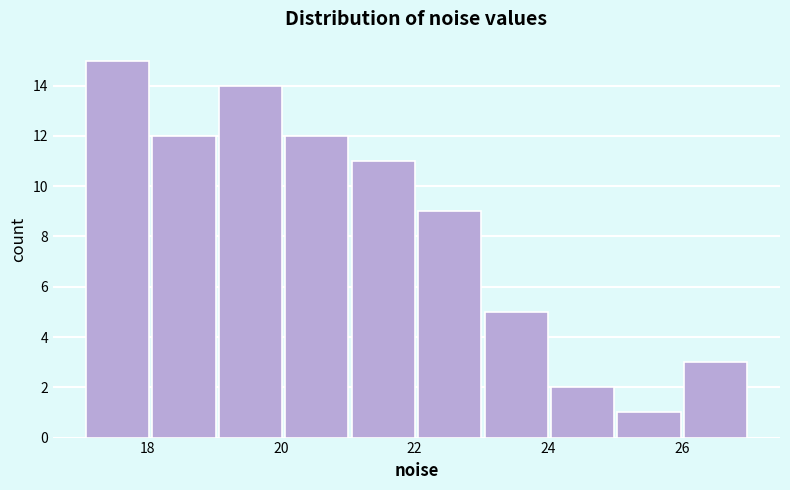

Reading left to right, list every bar in this chart as the range it spans on the x-axis followed by its height. Neither the bar edges nor the heights are printed on the chart, so give them approximately, as read against the axes.

17 to 18: 15
18 to 19: 12
19 to 20: 14
20 to 21: 12
21 to 22: 11
22 to 23: 9
23 to 24: 5
24 to 25: 2
25 to 26: 1
26 to 27: 3